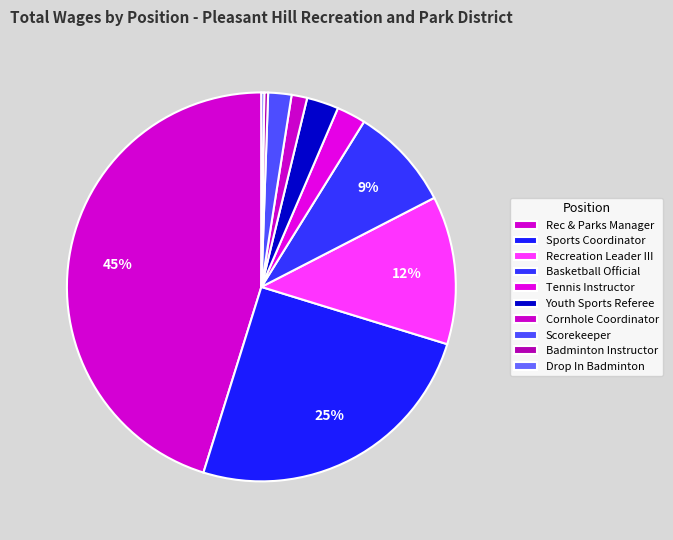

To the nearest percent, what is the combined percentage of Cornhole Coordinator and Tennis Instructor?

4%